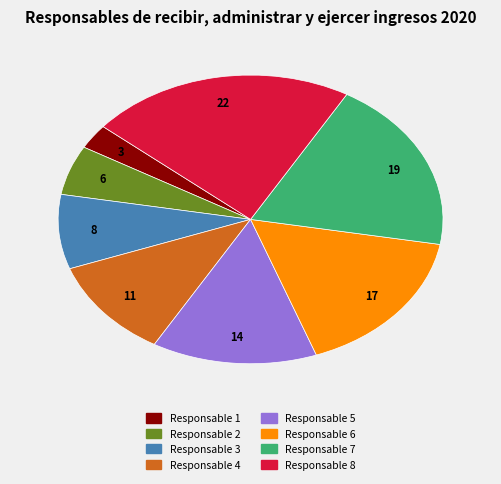

Approximately how many times larger is the value at Responsable 8 compared to Responsable 3?

2.7